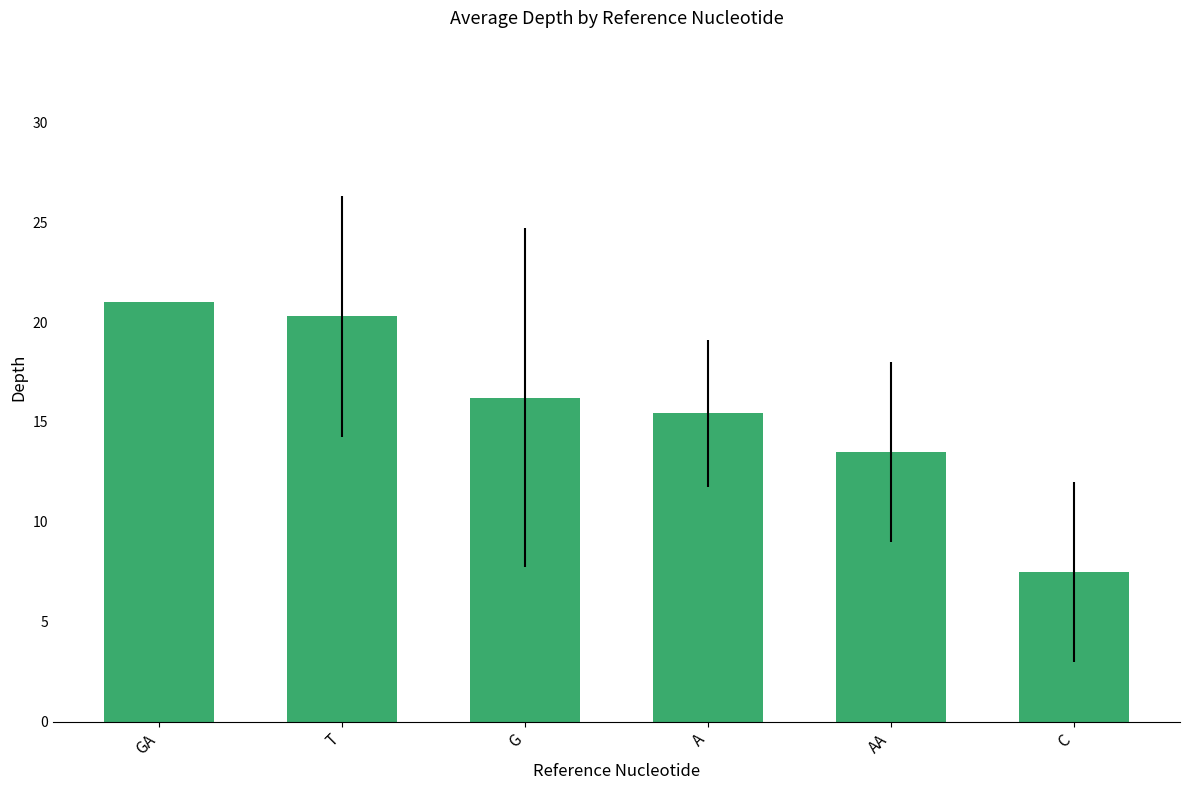

How many bars are there in total?

6